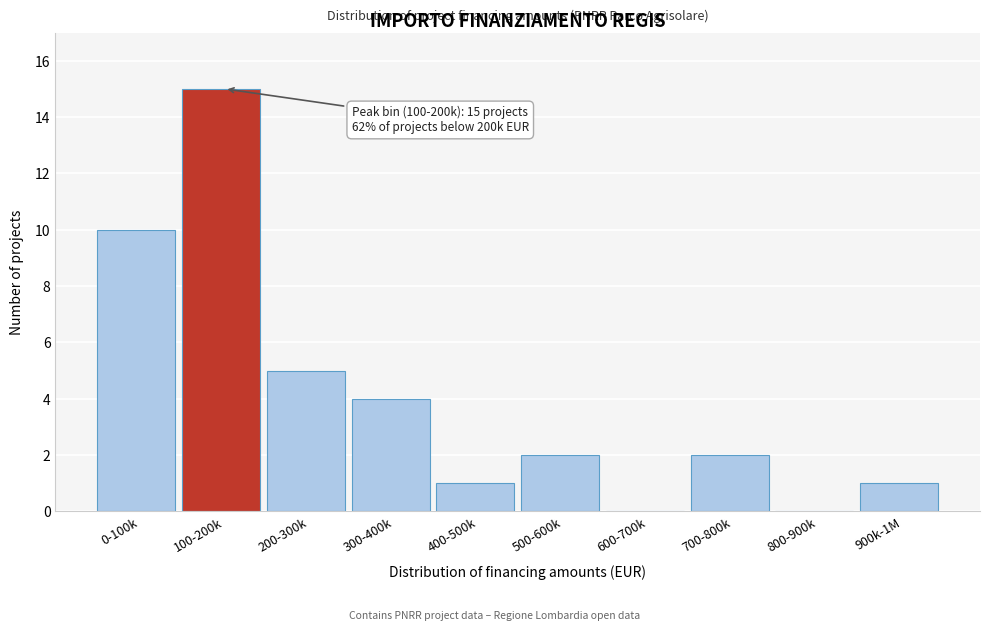

Reading left to right, list all the values displayed in this chart.

0-100k=10	100-200k=15	200-300k=5	300-400k=4	400-500k=1	500-600k=2	600-700k=0	700-800k=2	800-900k=0	900k-1M=1